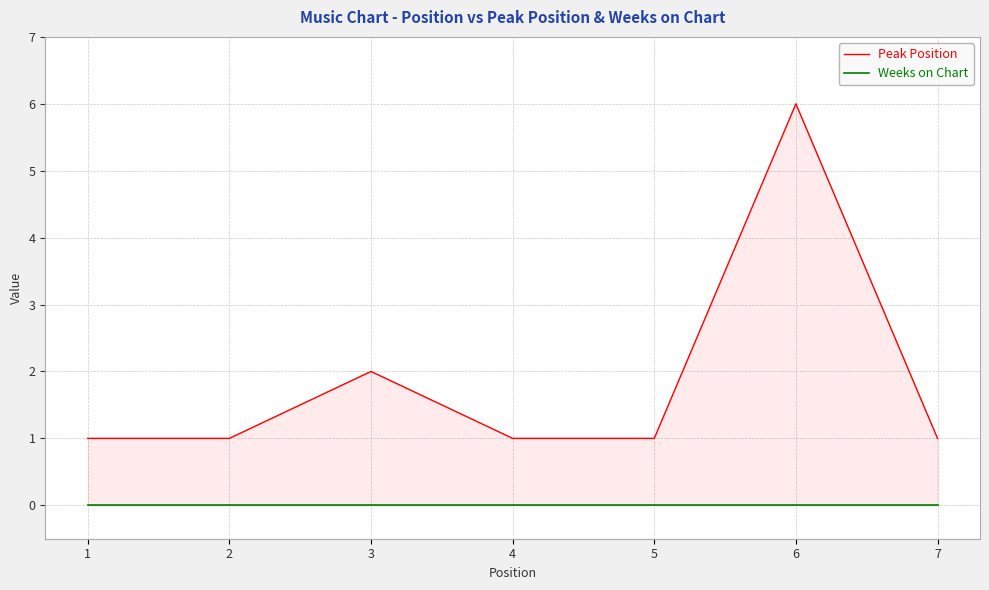

What is the total value across all series at 5?

1